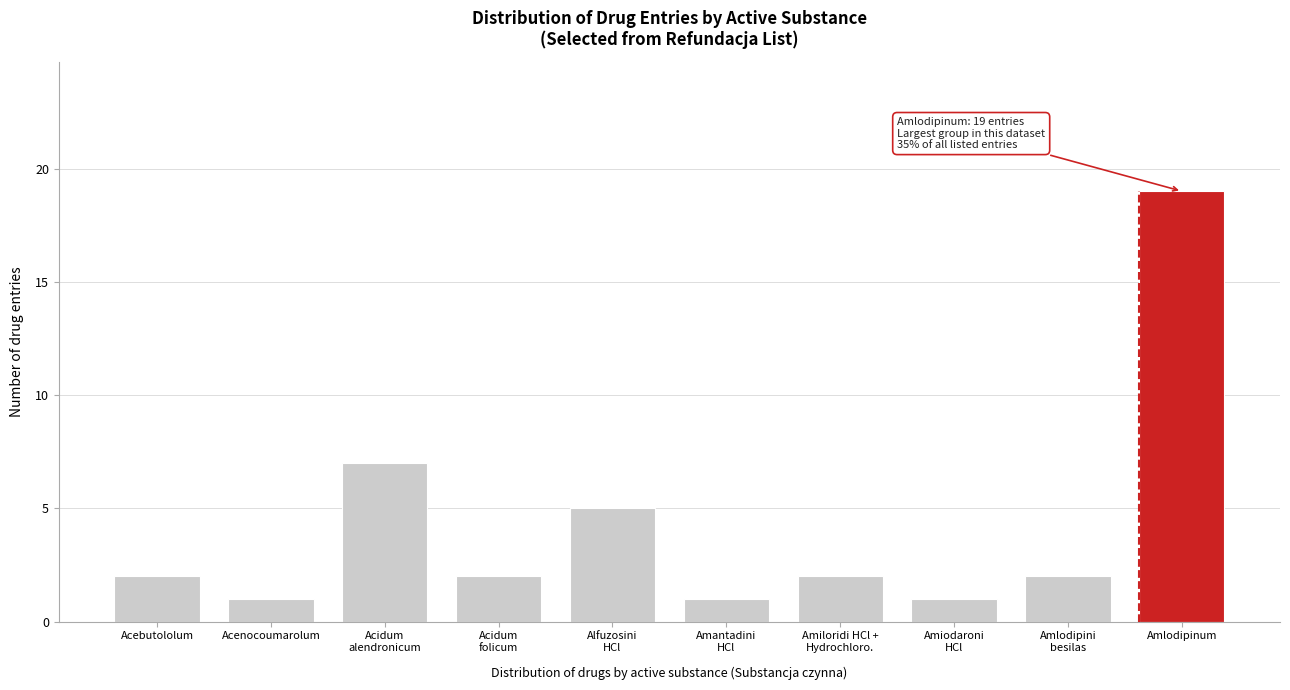

Reading left to right, what are all the values shown in this chart?

2	1	7	2	5	1	2	1	2	19